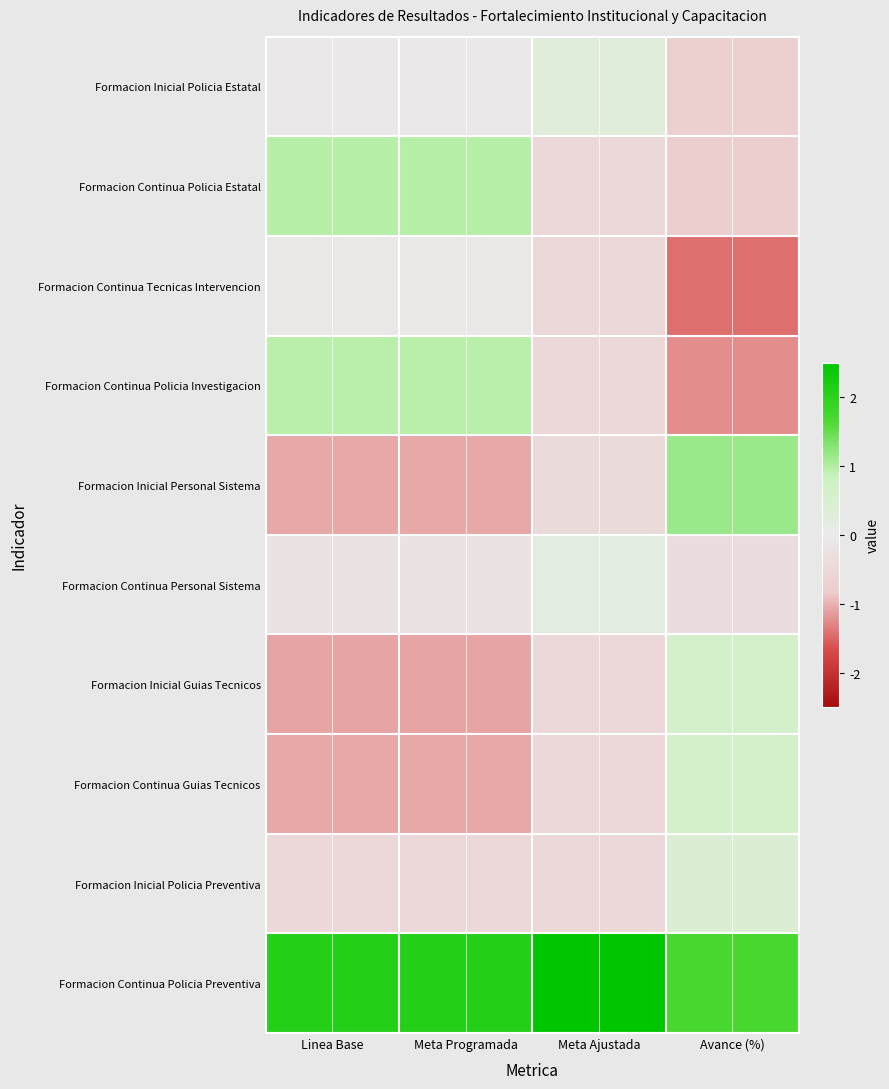

Which series has the largest total across all categories?

Formacion Continua Policia Preventiva